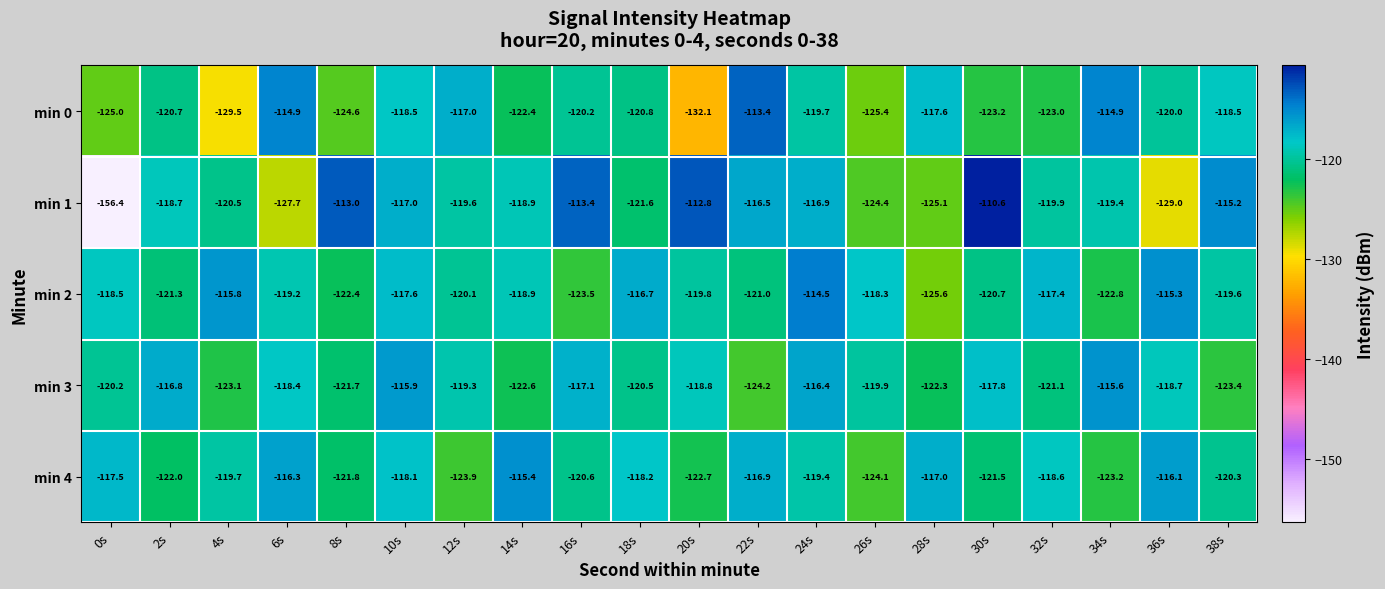

Where does the min 4 series first go above -119?

0s